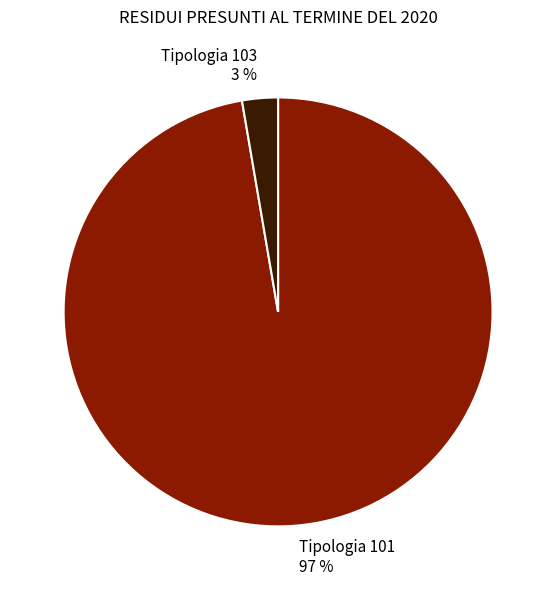

Which category has the biggest portion of the pie?

Tipologia 101